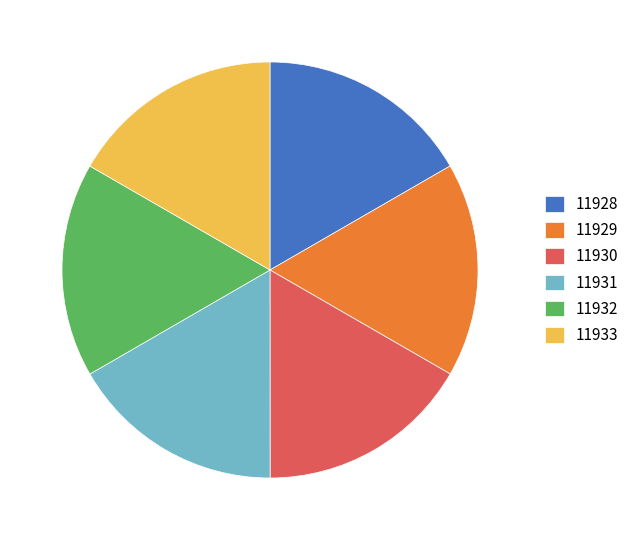

Combined, do 11932 and 11930 account for over 50%?

No